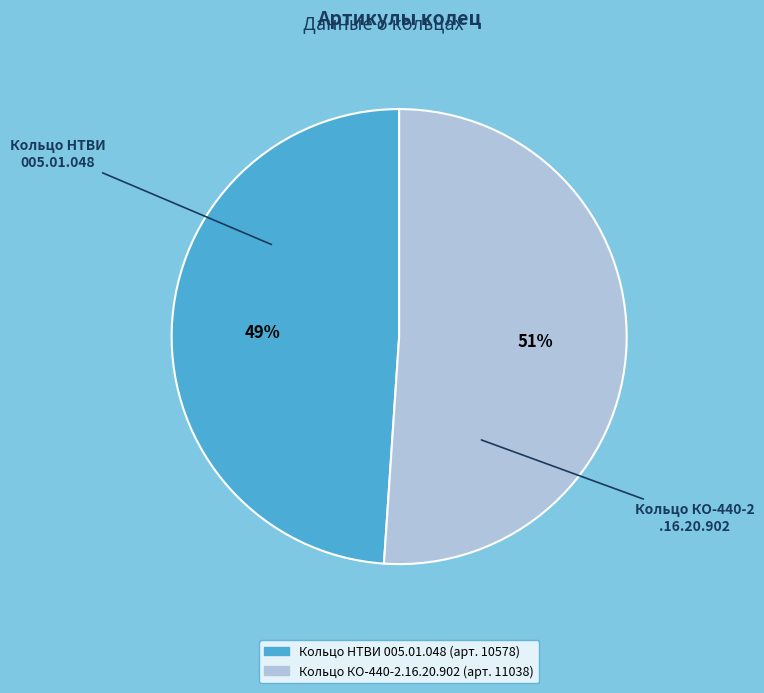

The Кольцо КО-440-2.16.20.902 slice represents 51% of the pie. True or false?

True